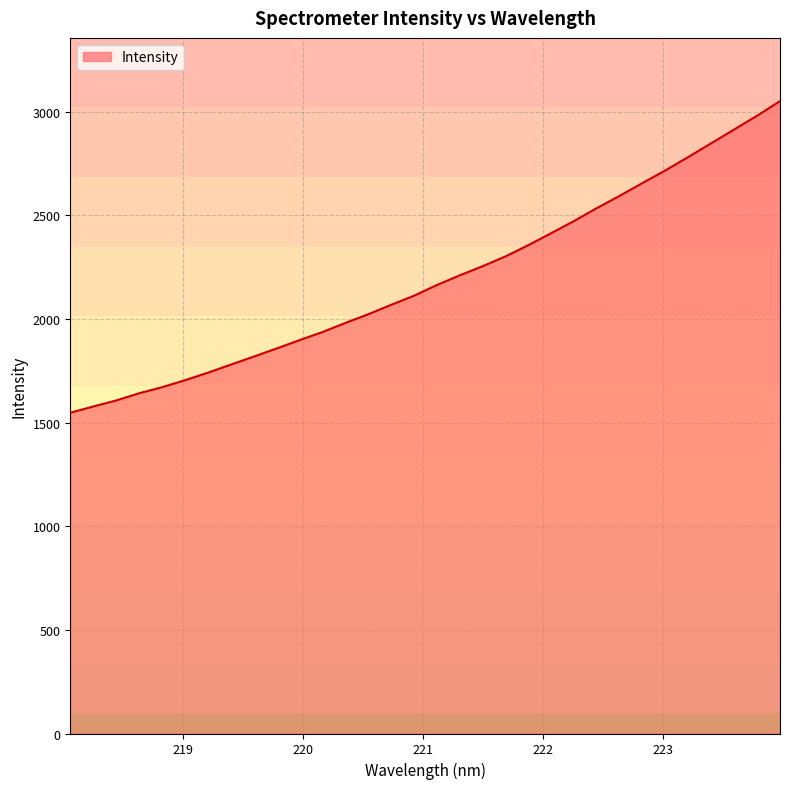

Count the number of data series in this chart.

1